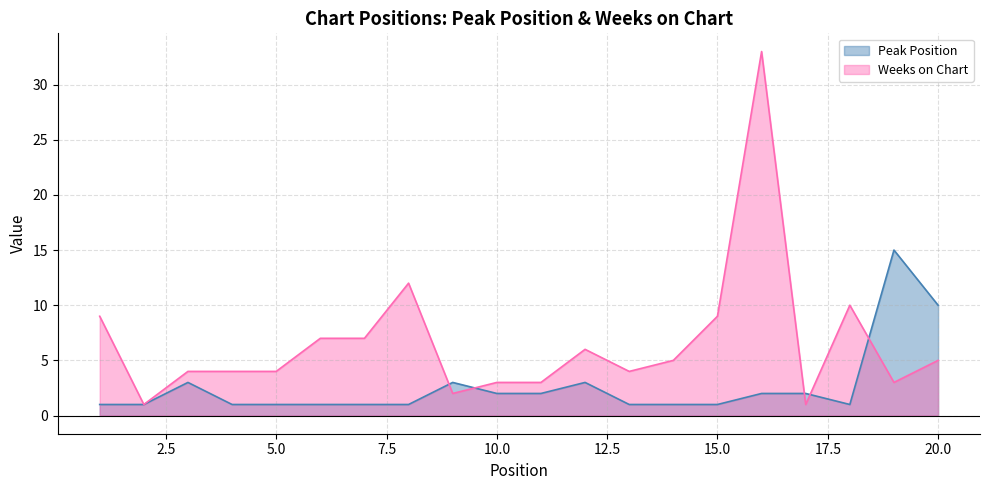

Rank the series by their average value, from highest to lowest.

Weeks on Chart, Peak Position